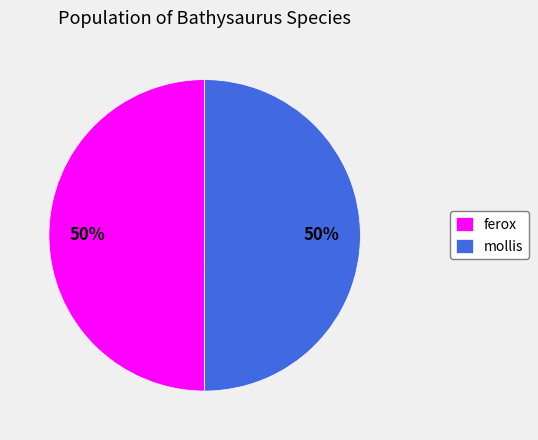

To the nearest percent, what is the average slice percentage?

50%